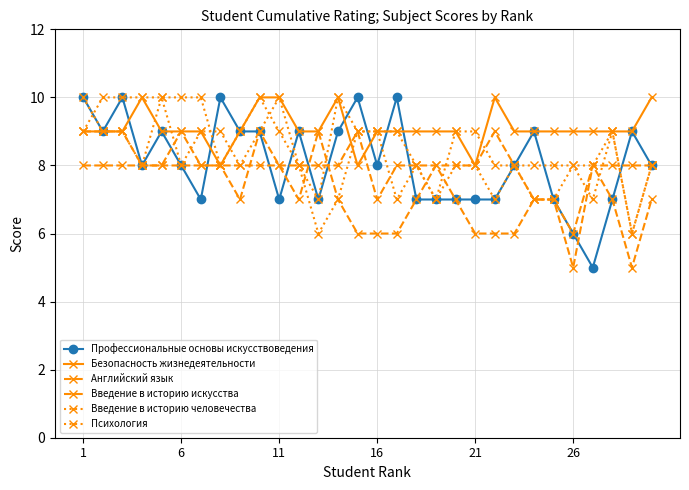

How many categories are shown in the chart?

30